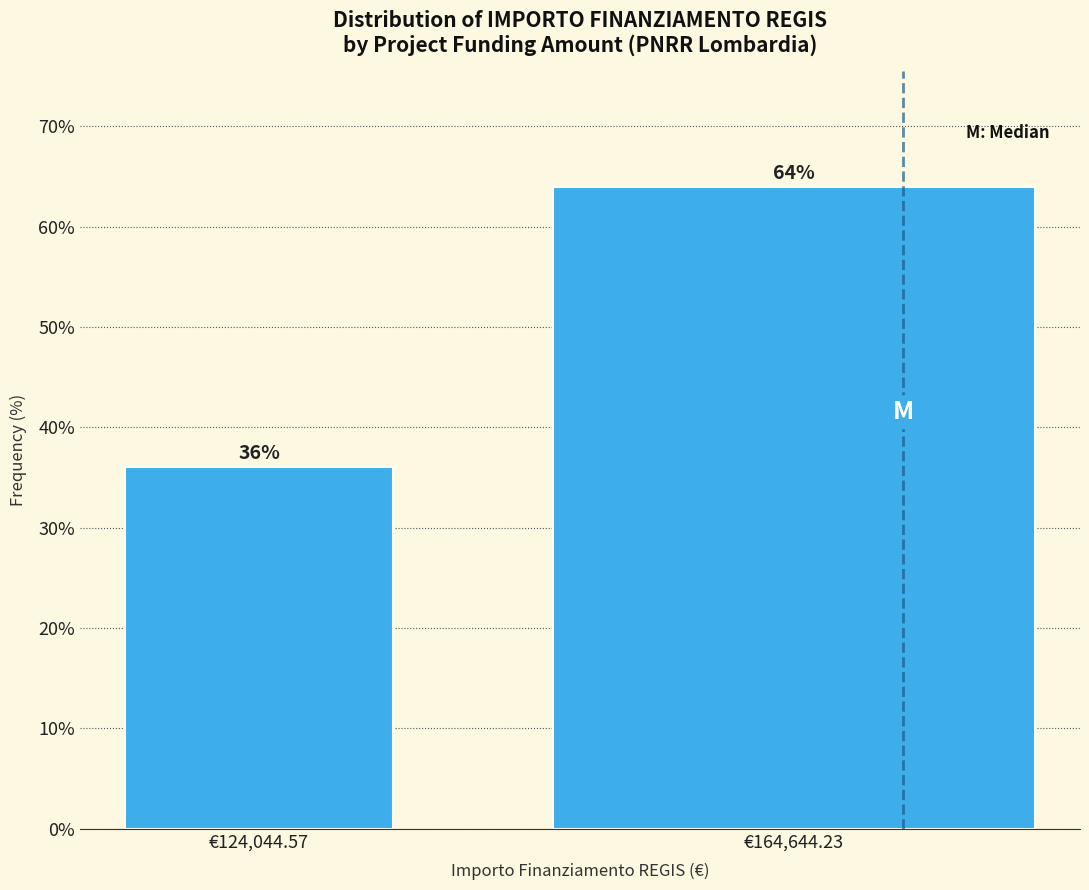

Reading left to right, list all the values displayed in this chart.

€124,044.57=36.0	€164,644.23=64.0